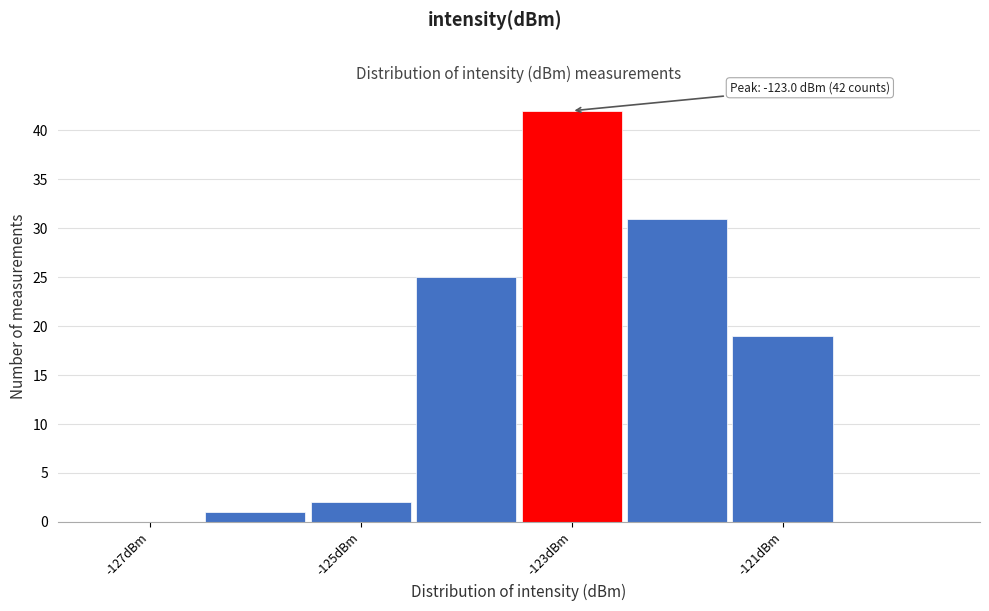

Over which range of the x-axis is the bar tallest?

-123.5 to -122.5